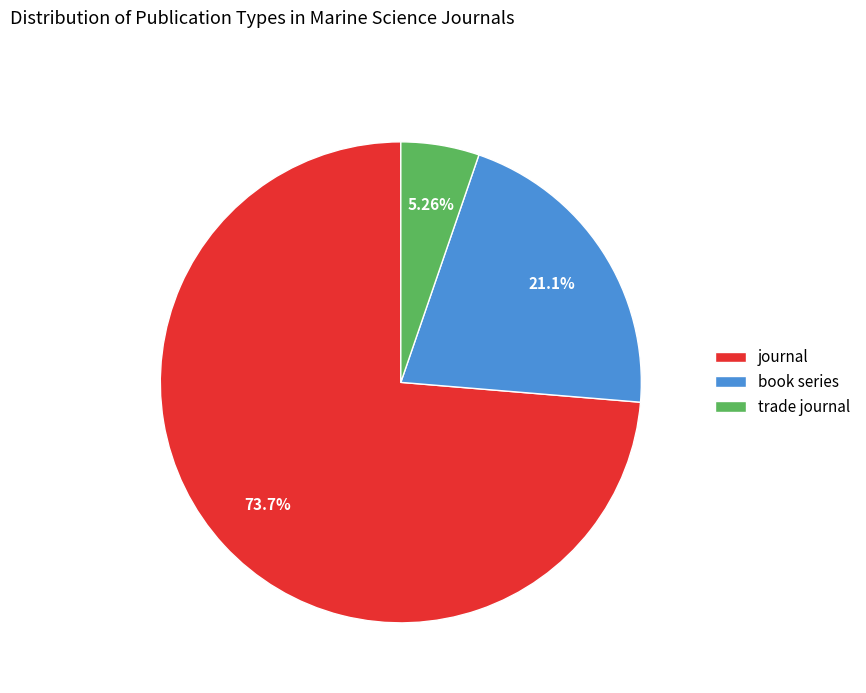

The journal slice represents 74% of the pie. True or false?

True